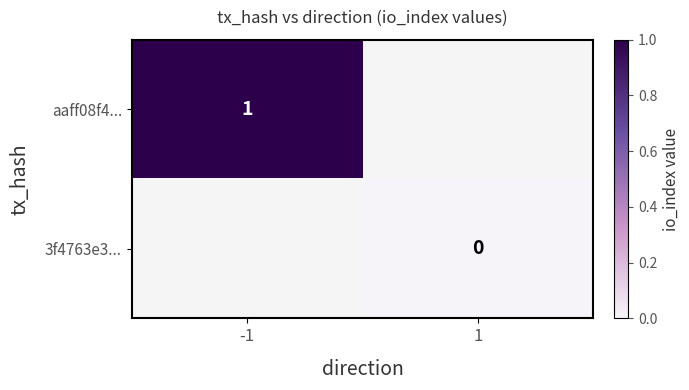

What is the greatest value displayed?

1.0